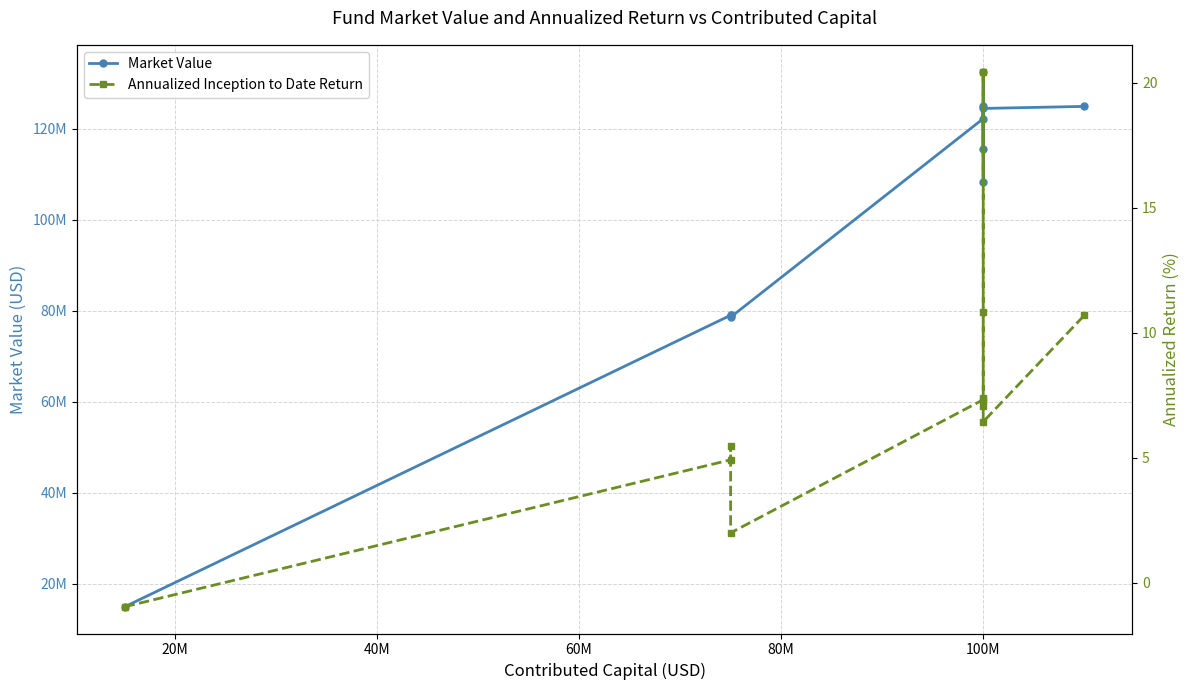

True or false: Annualized Inception to Date Return and Market Value cross at least once.

False